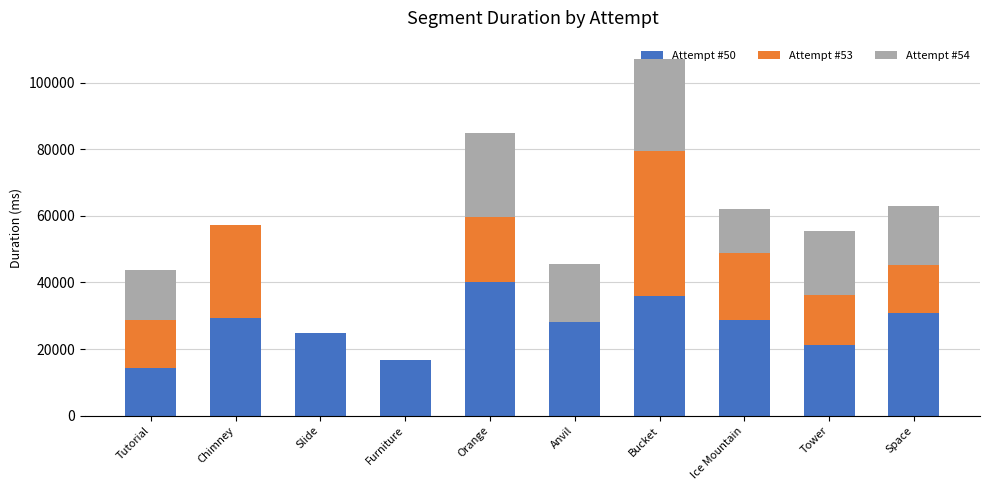

What is the total value across all series at Tower?

55336